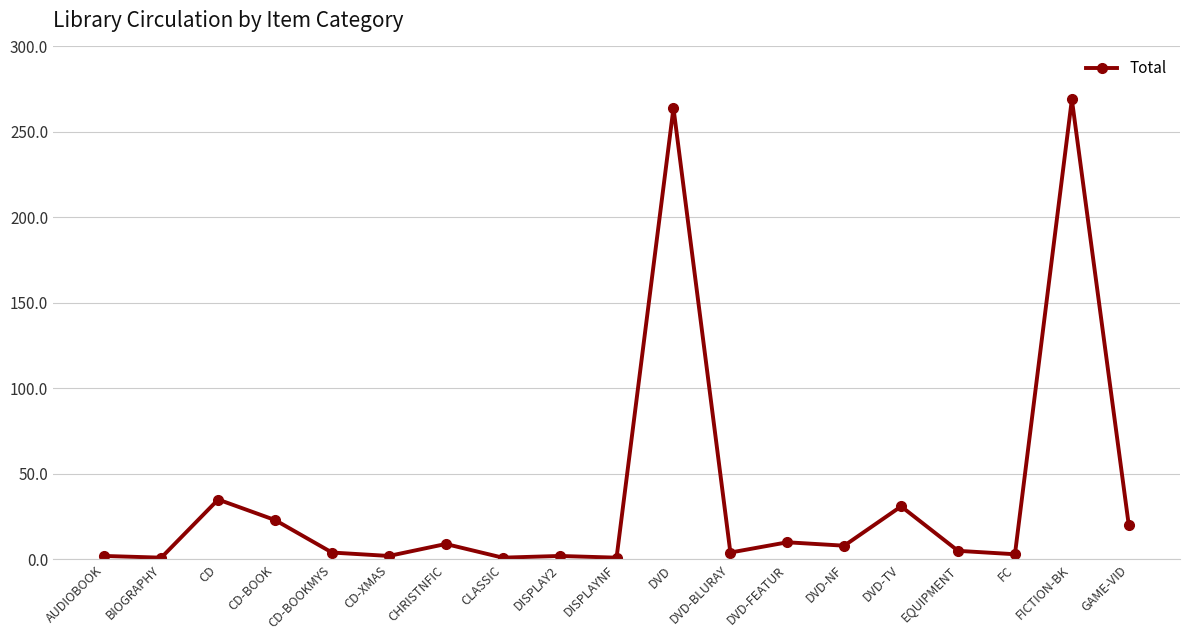

Does the chart display data point markers on the line(s)?

Yes